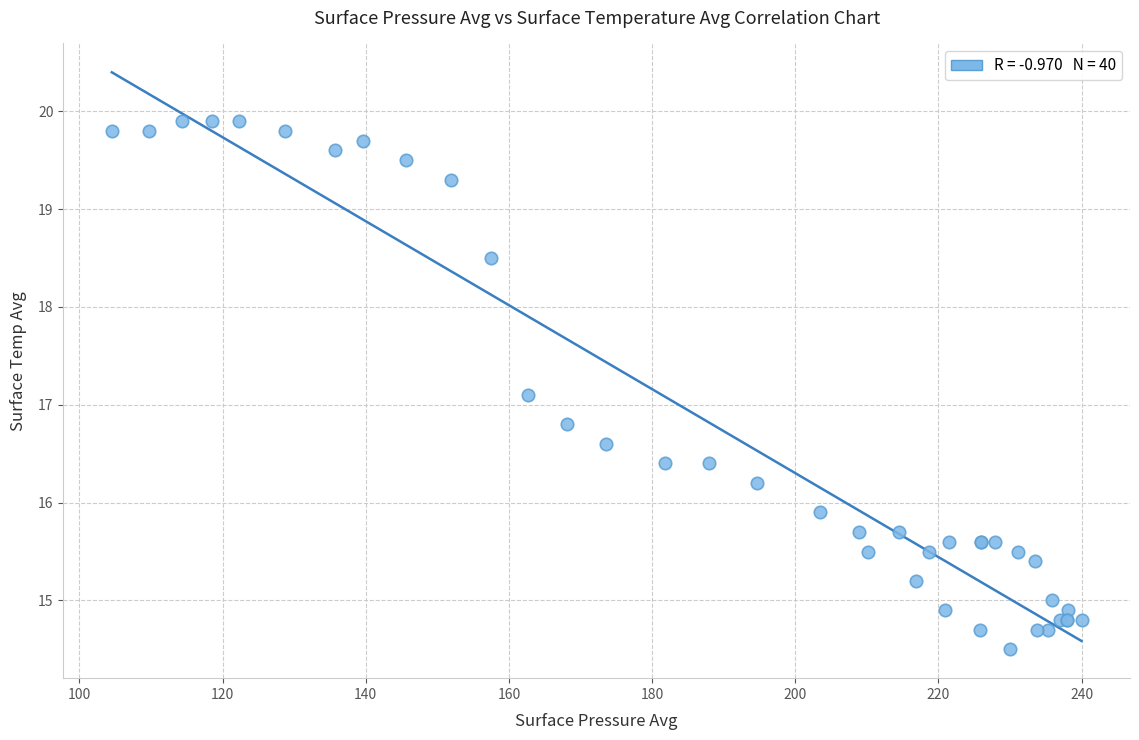

What Y value in the scatter plot is closest to 17?

17.1